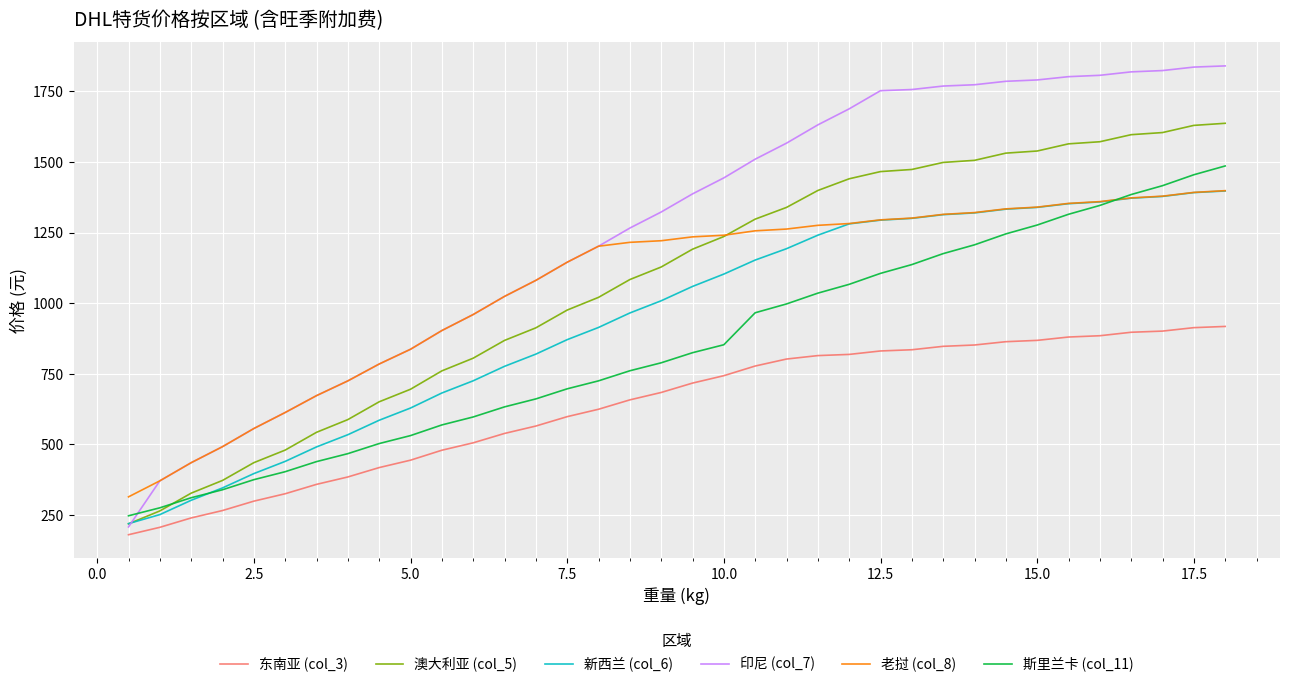

At how many categories does at least one series exceed 566?

31